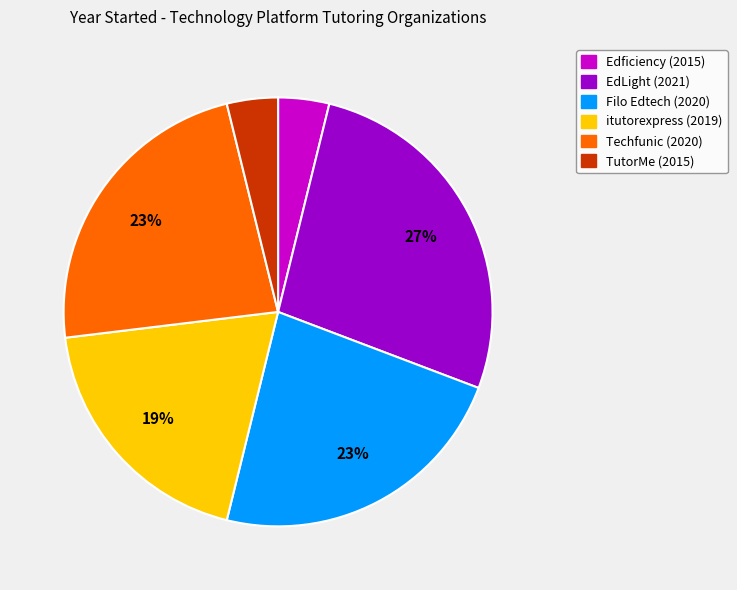

What is the largest slice in the pie chart?

EdLight (2021)